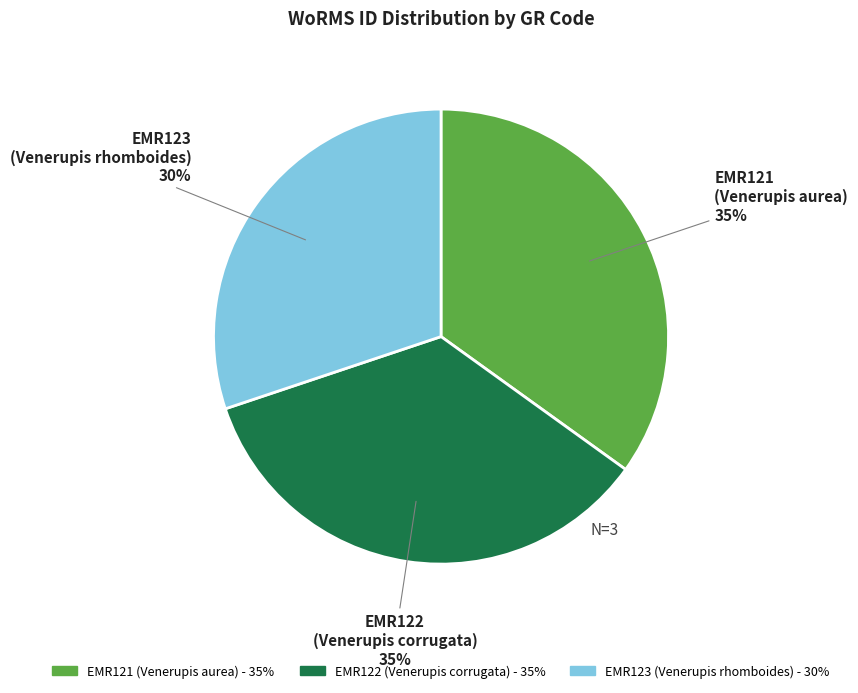

How many segments does this pie chart have?

3